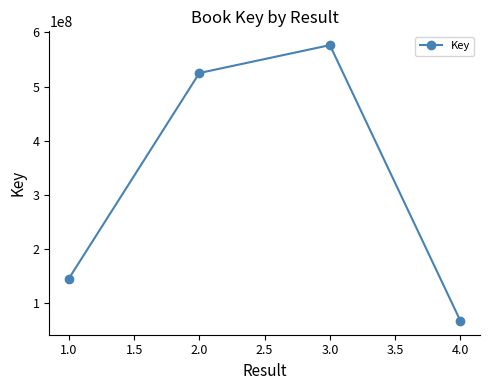

What is the smallest value displayed?

67703043